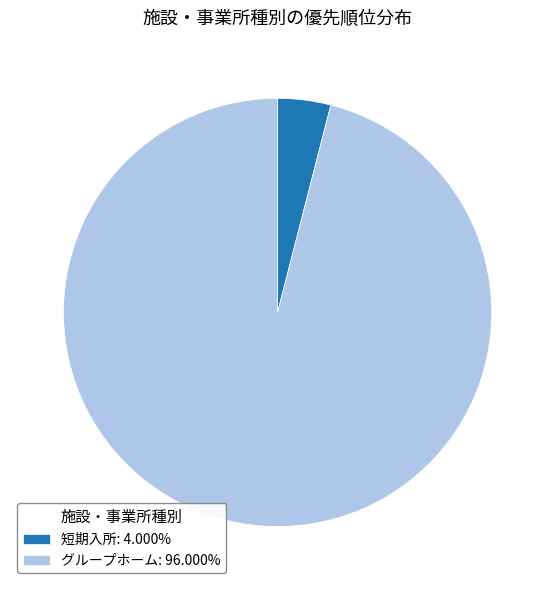

Is the sum of 短期入所 and グループホーム greater than half?

Yes